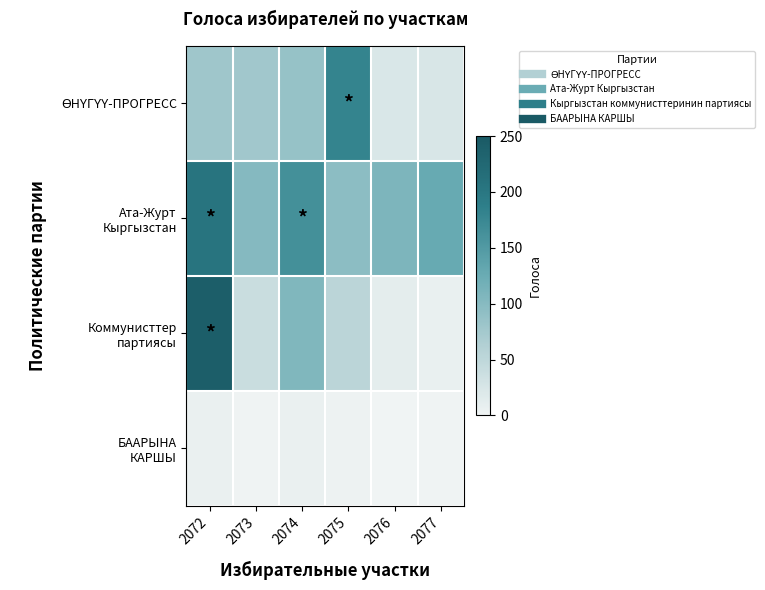

Between 2076 and 2077, which series saw the biggest shift?

Ата-Журт Кыргызстан